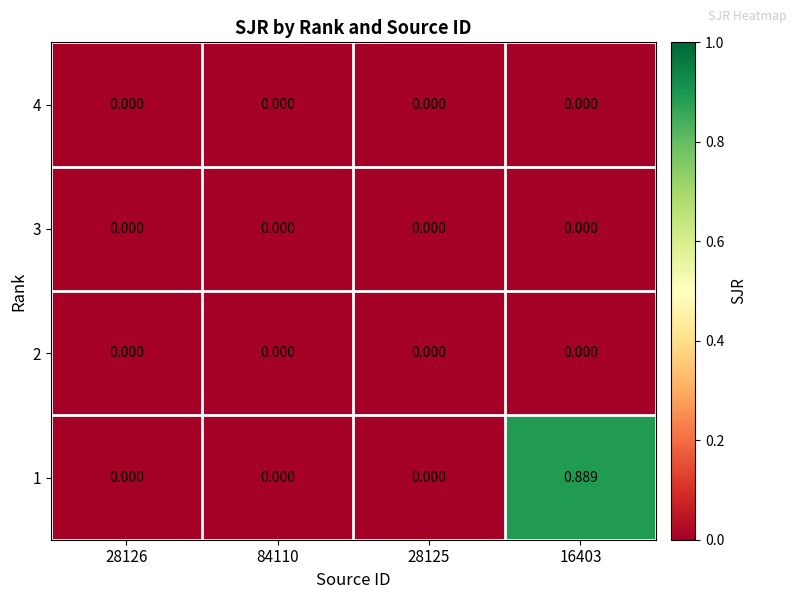

Rank the series at 84110 from lowest to highest value.

4, 3, 2, 1